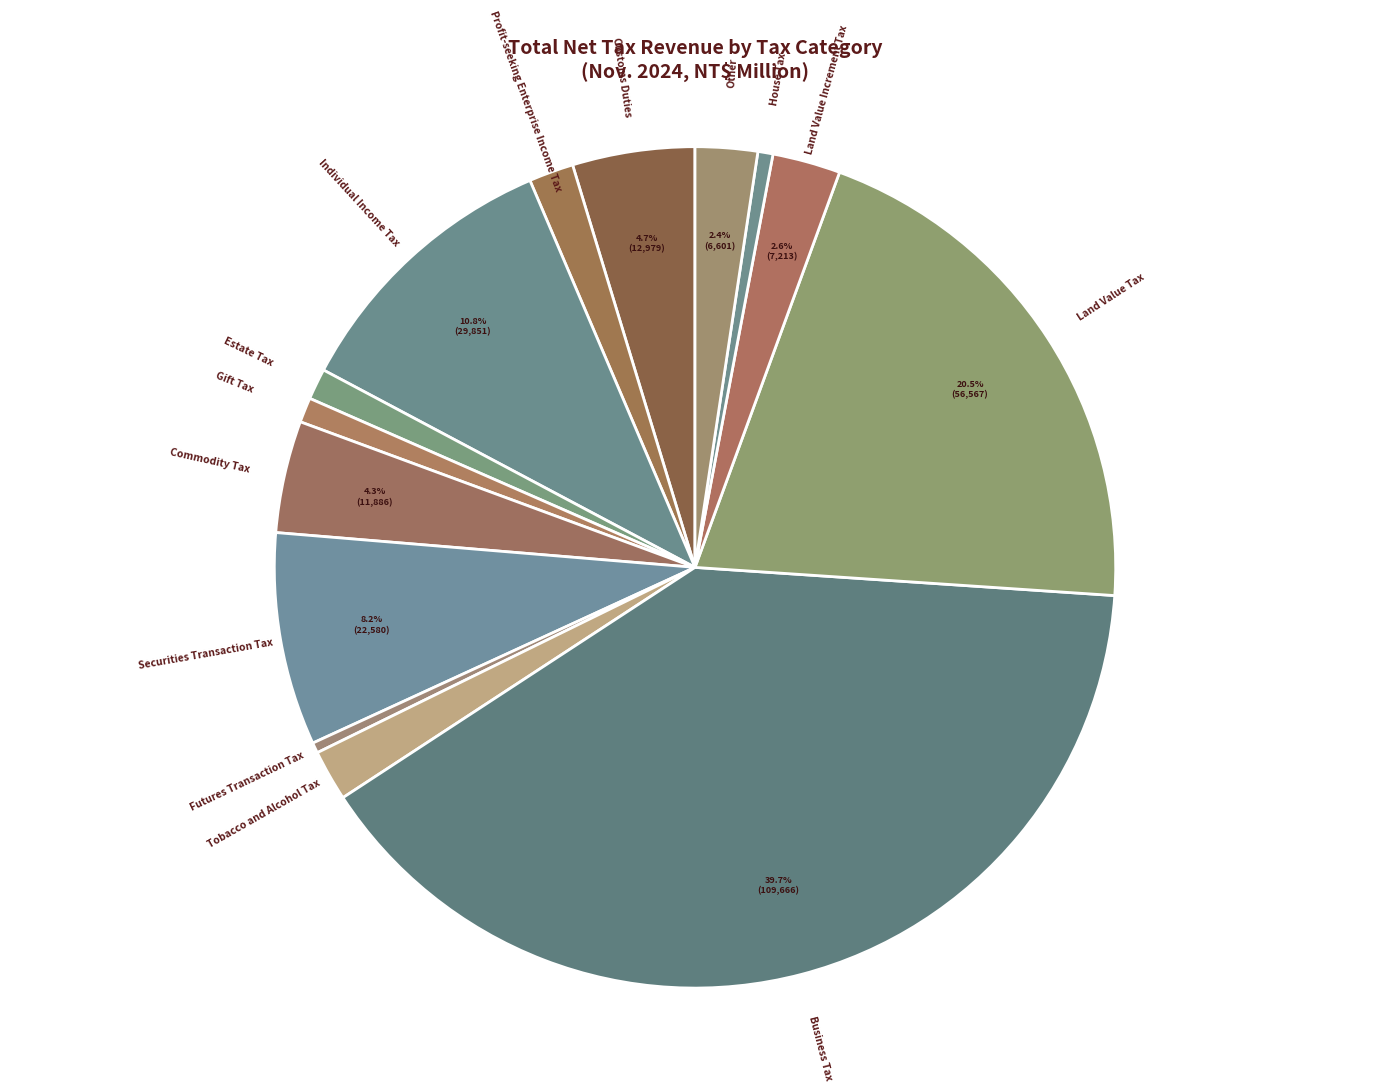

To the nearest percent, what is the difference between the Profit-seeking Enterprise Income Tax and House Tax slice percentages?

1%